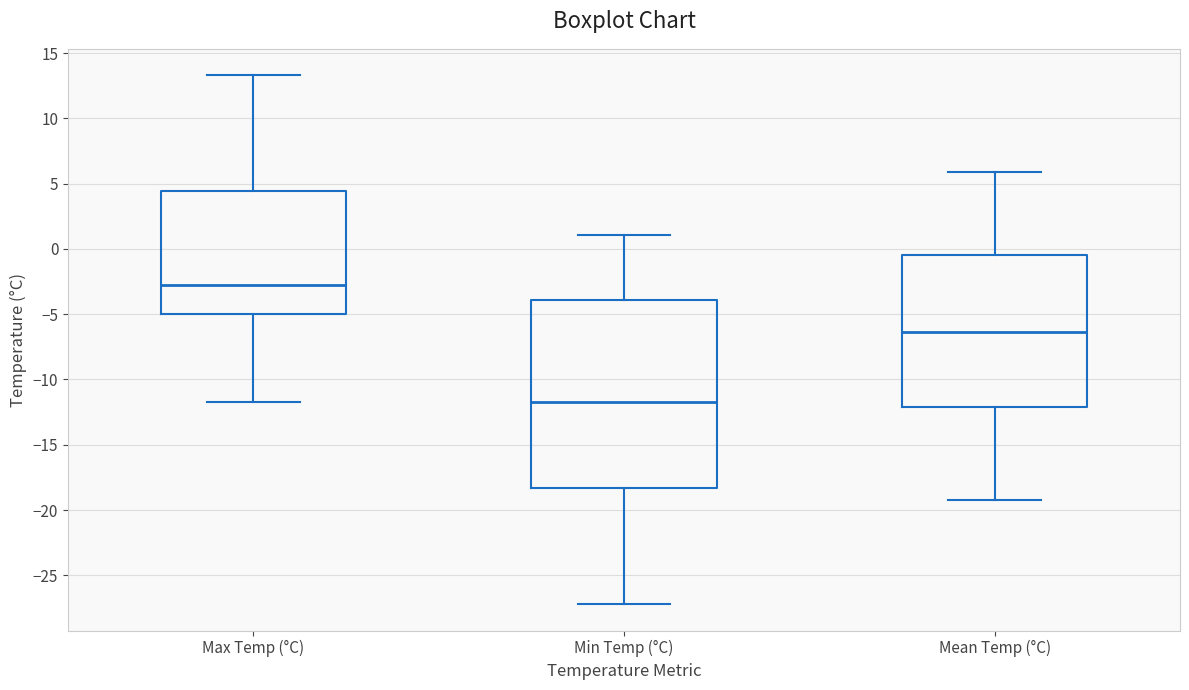

Comparing the boxes themselves (not the whiskers), which one is the tallest?

Min Temp (°C)